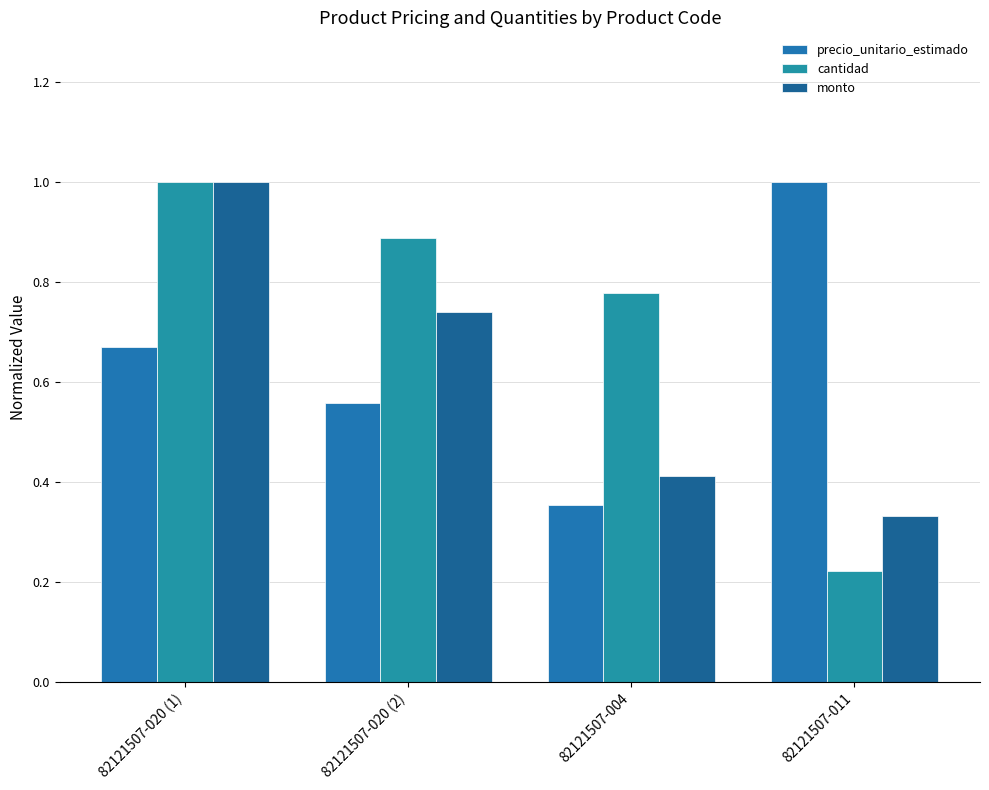

How many bars are there in each group?

3